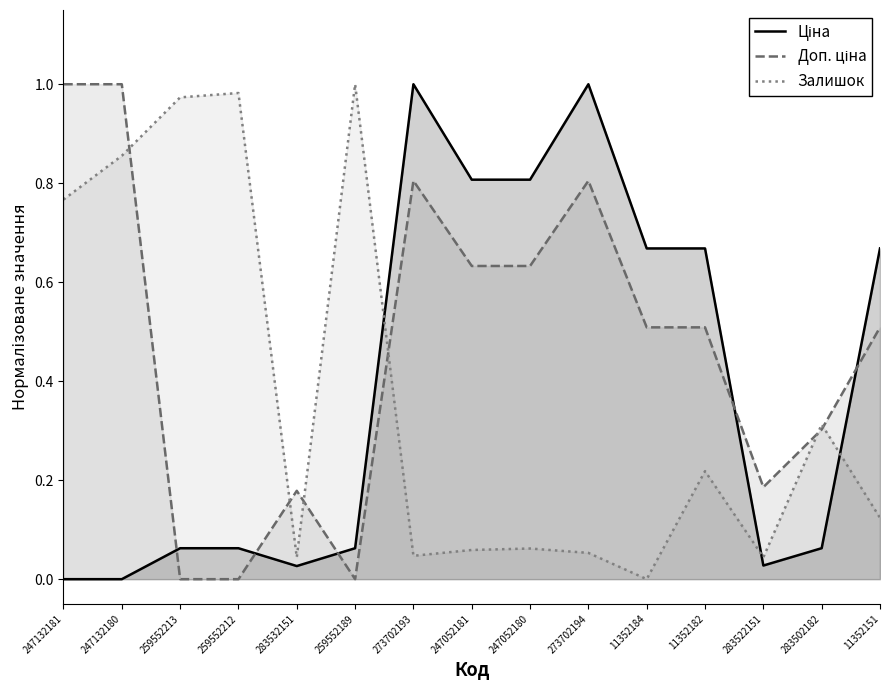

Does the chart display data point markers on the line(s)?

No